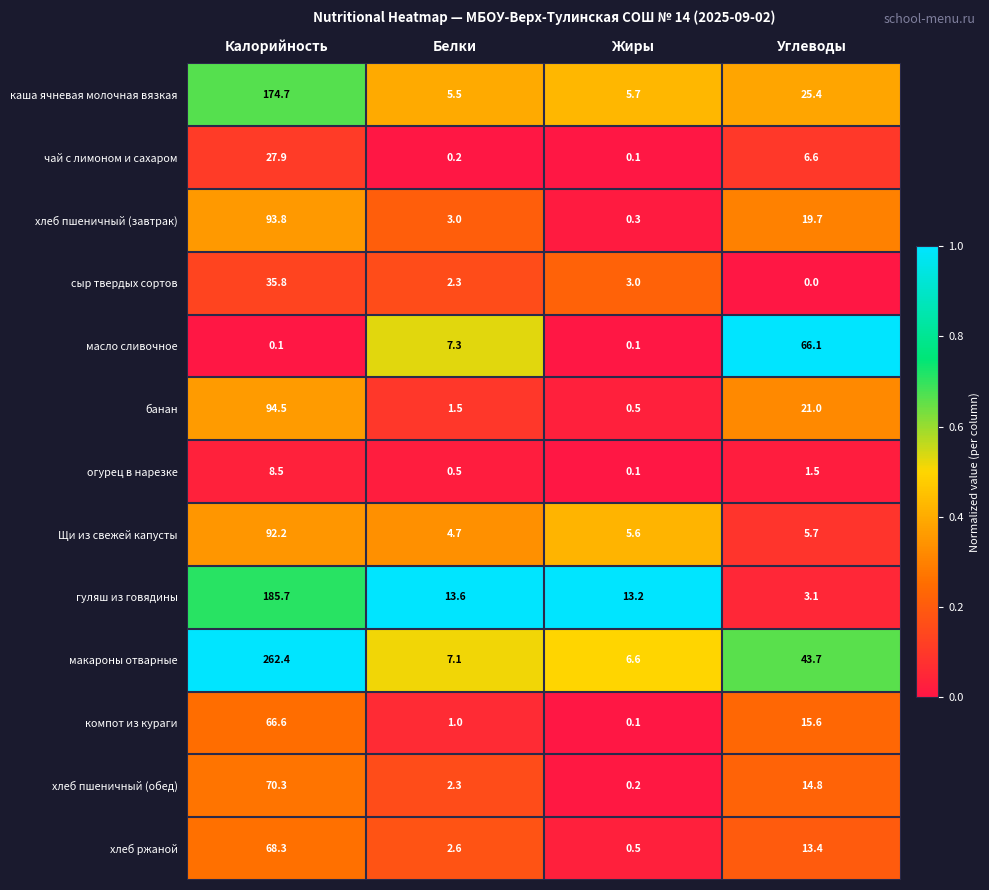

What is the total value across all series at Жиры?

36.0